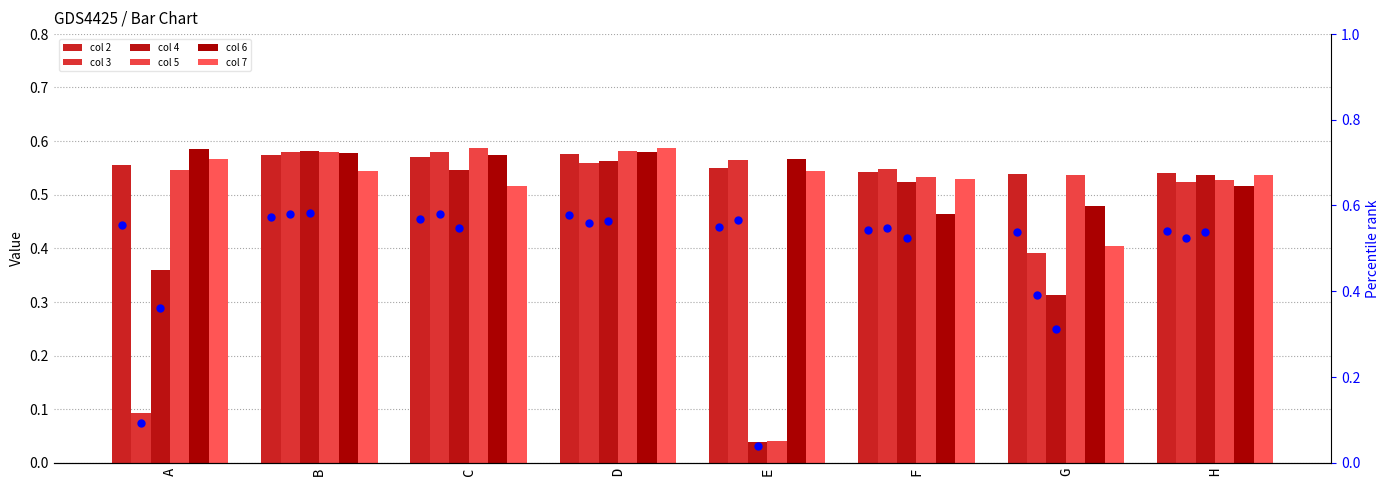

Which series has the largest total across all categories?

2